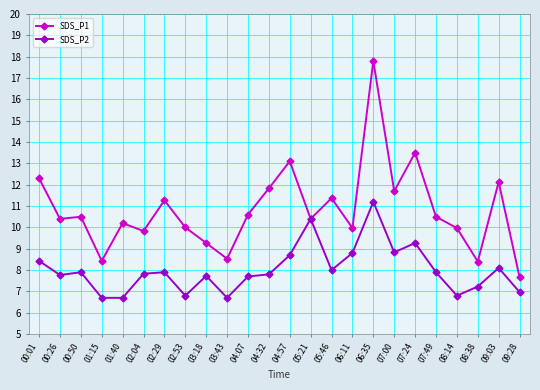

In SDS_P1, how many points are lower than both neighbors (excluding endpoints)?

8